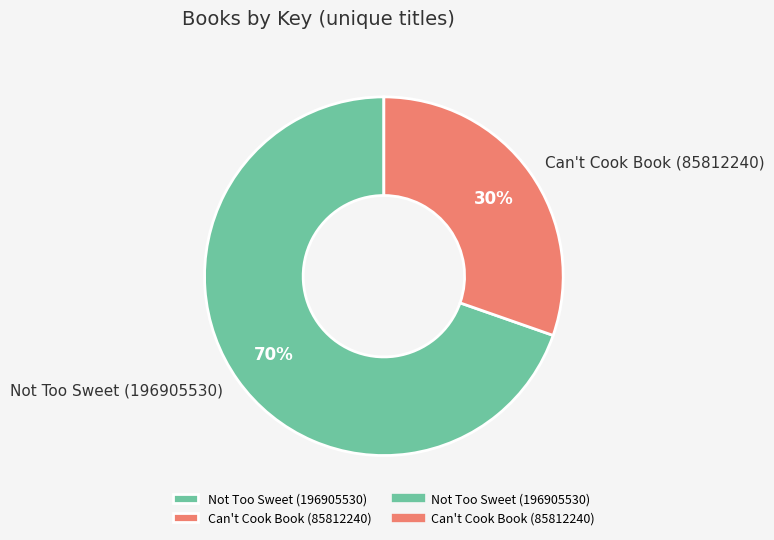

True or false: Not Too Sweet (196905530) accounts for 55% of the total.

False